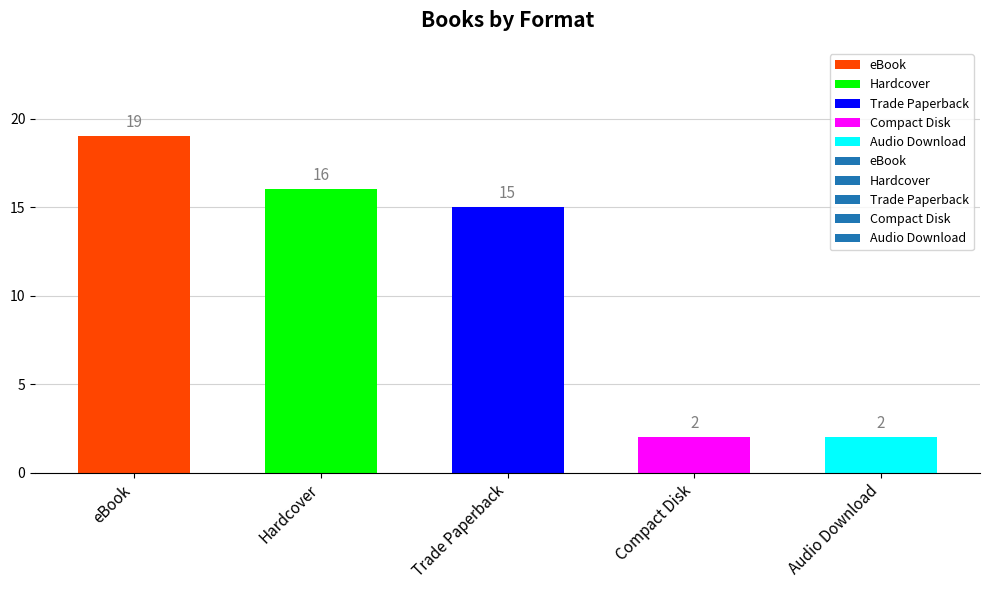

Are the bars horizontal?

No